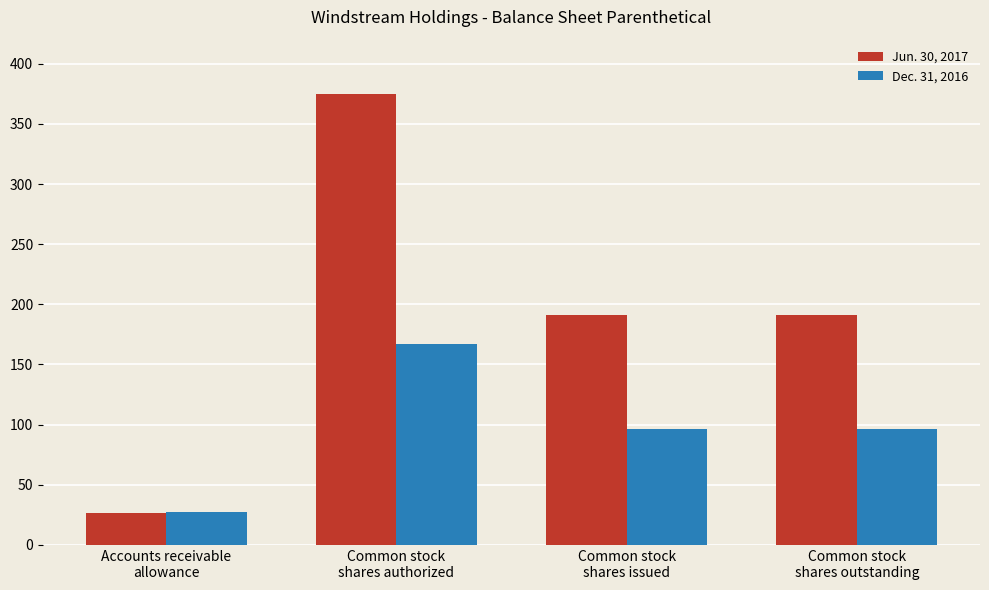

Reading right to left, extract all data points from this chart.

Jun. 30, 2017: Common stock
shares outstanding=190.8	Common stock
shares issued=190.8	Common stock
shares authorized=375.0	Accounts receivable
allowance=26.6
Dec. 31, 2016: Common stock
shares outstanding=96.3	Common stock
shares issued=96.3	Common stock
shares authorized=166.7	Accounts receivable
allowance=27.1